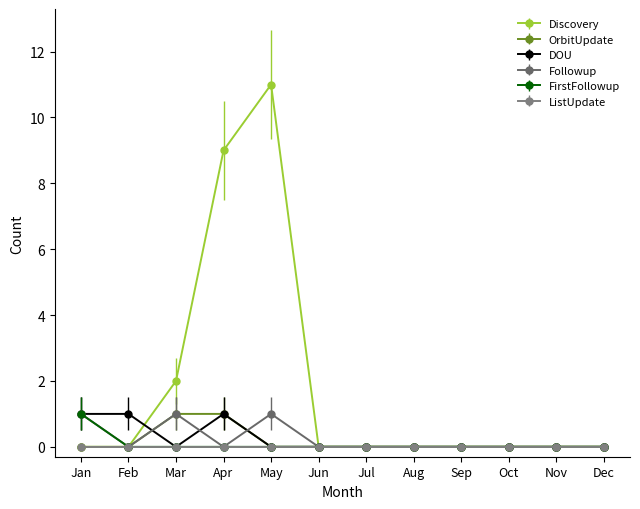

Which series has the largest total across all categories?

Discovery